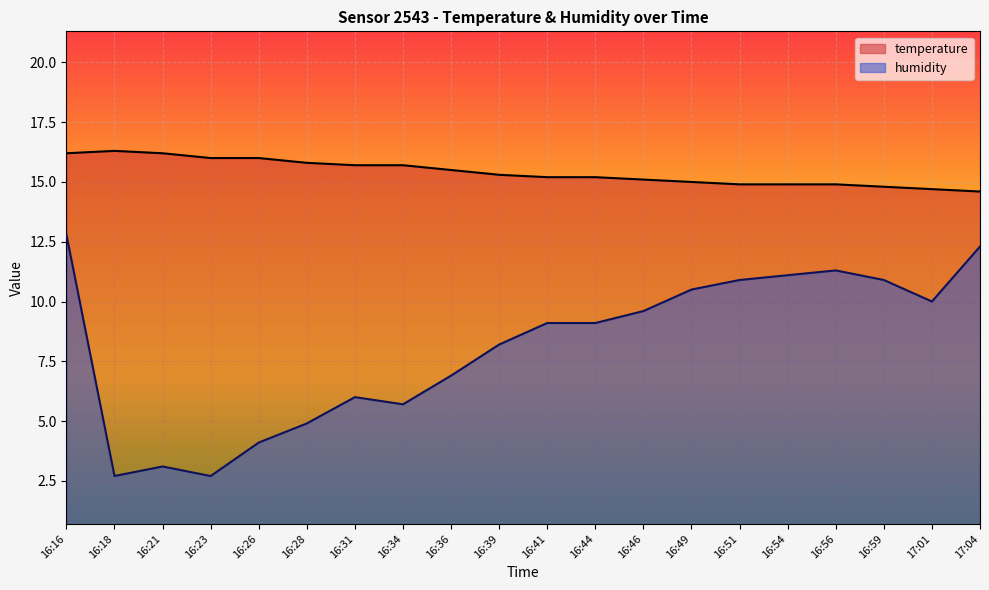

True or false: humidity and temperature intersect in this chart.

False